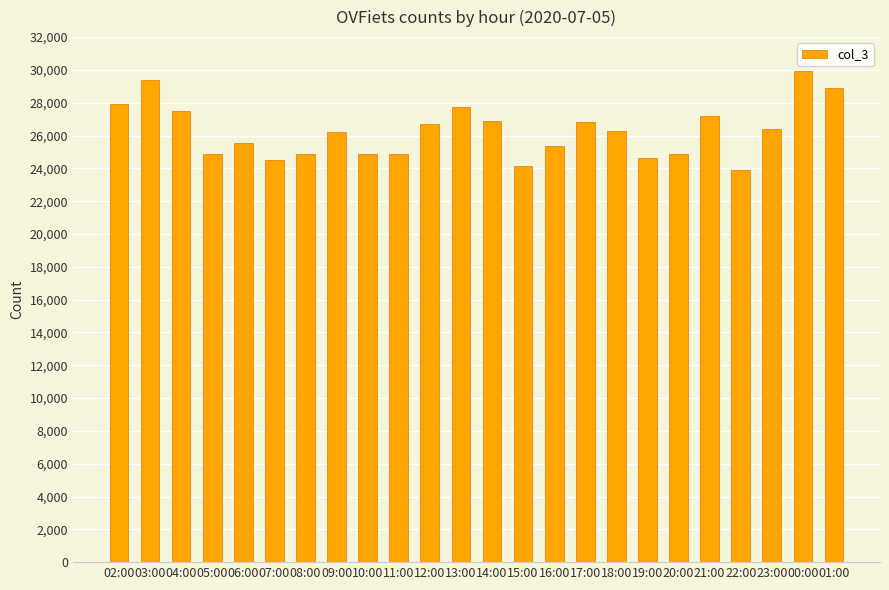

The value at 07:00 is 8486. True or false?

False